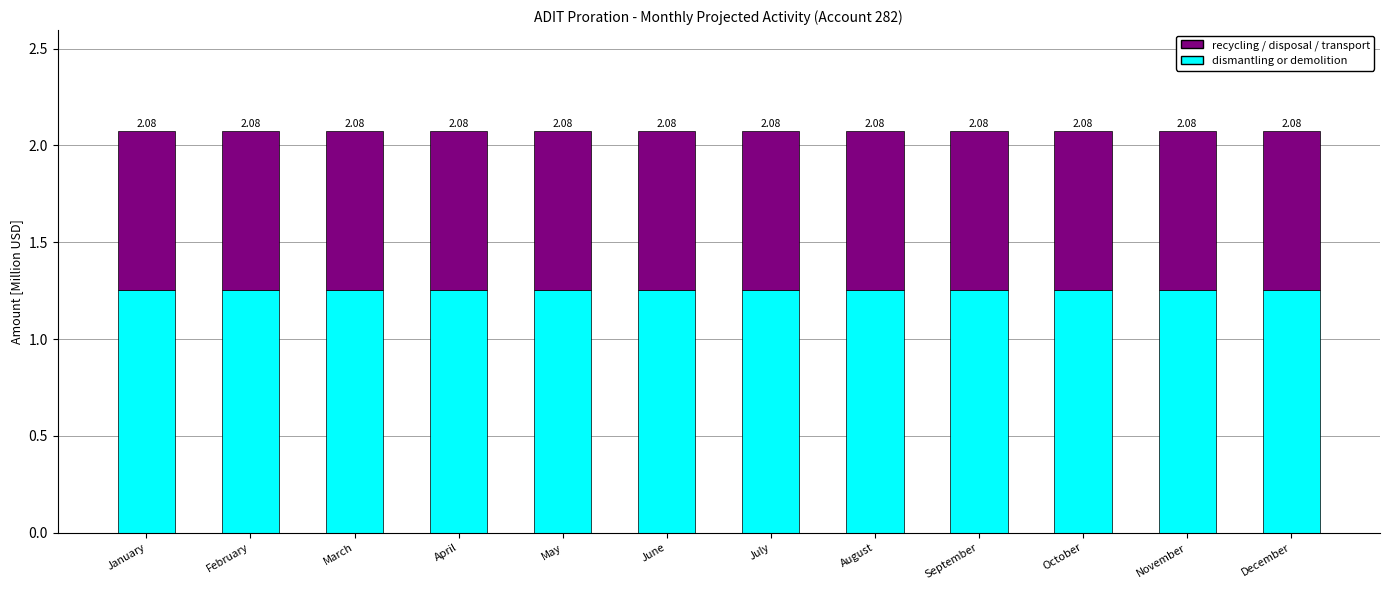

How many bars are there in total?

12